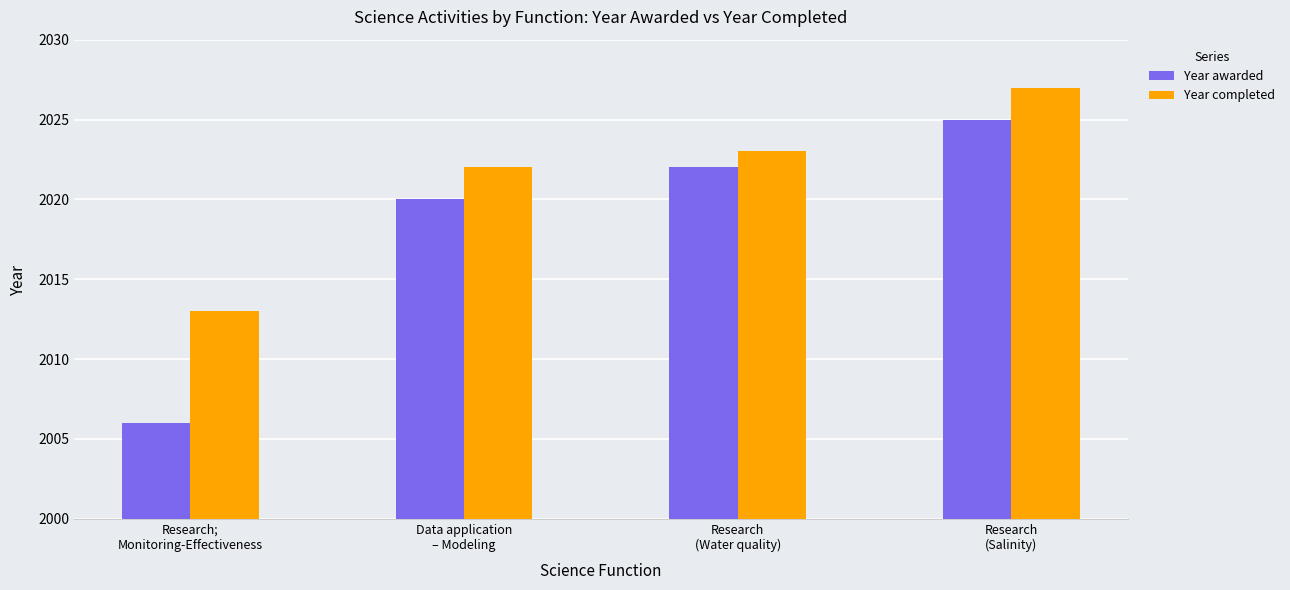

Which series has the widest spread of values?

Year awarded